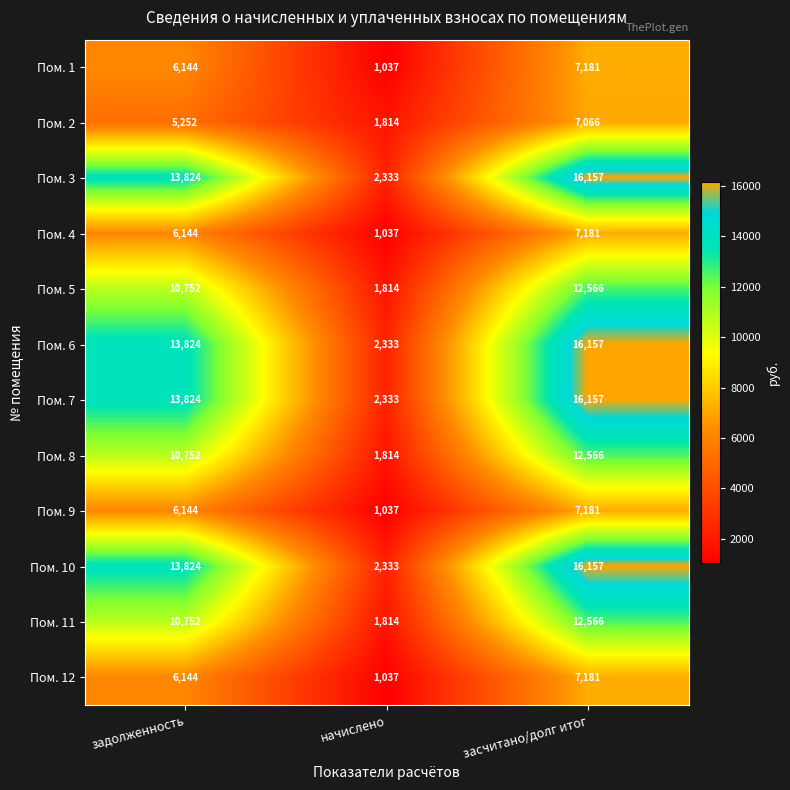

What is the sum of all Пом. 4 values?

14362